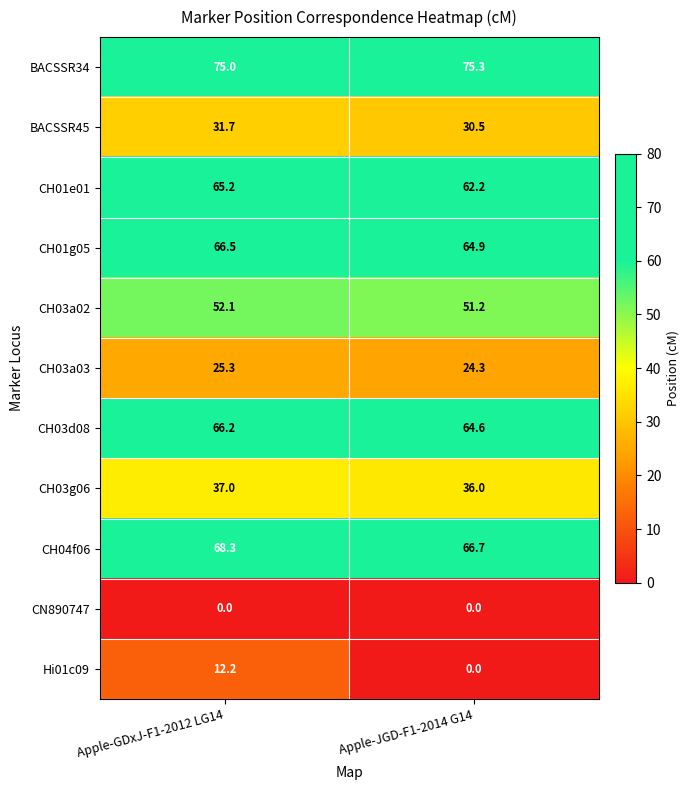

How many values in the CH03a03 series are below 25?

1